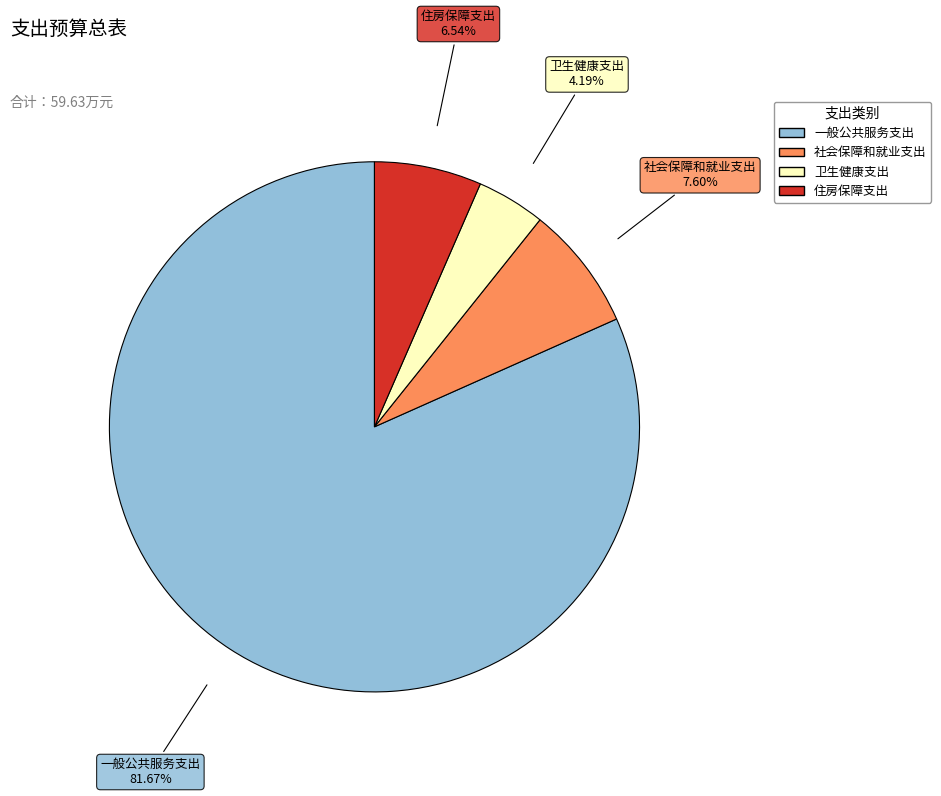

To the nearest percent, what is the difference between the 社会保障和就业支出 and 卫生健康支出 slice percentages?

3%